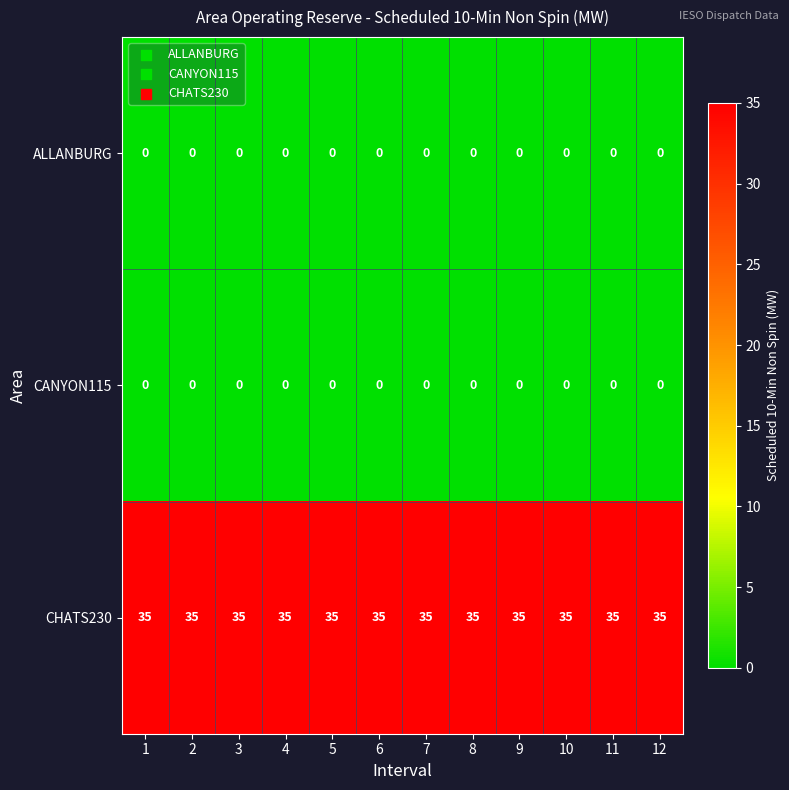

What is the difference between the highest and lowest values at 4?

35